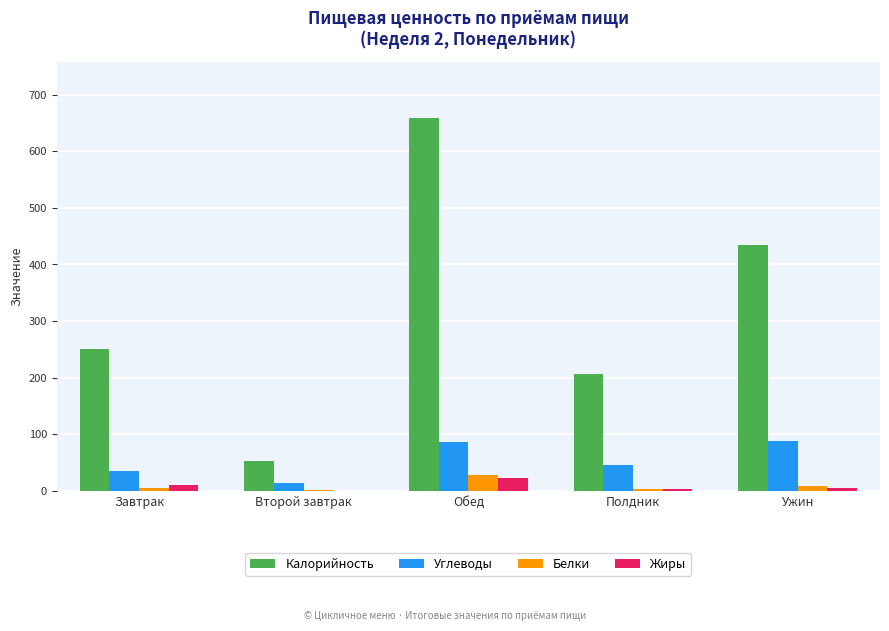

What is the sum of all Белки values?

43.8